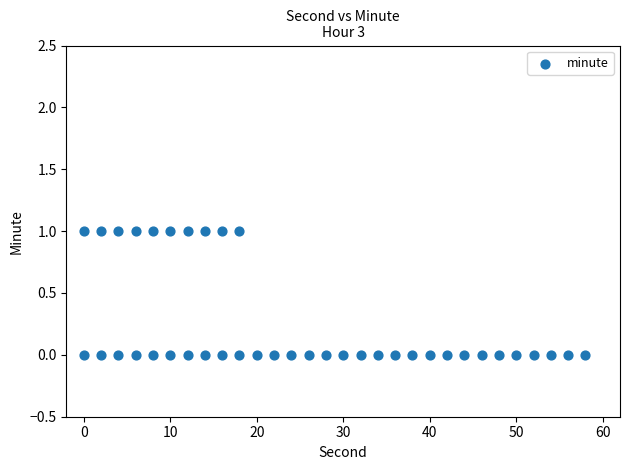

What is the range of X values (max minus min)?

58